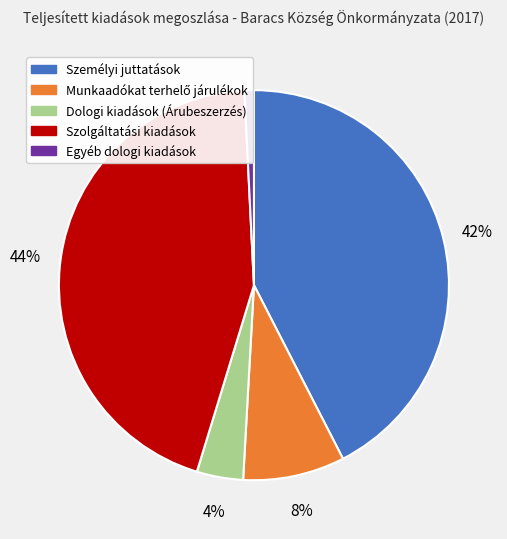

What percentage is the Dologi kiadások (Árubeszerzés) slice, to the nearest percent?

4%